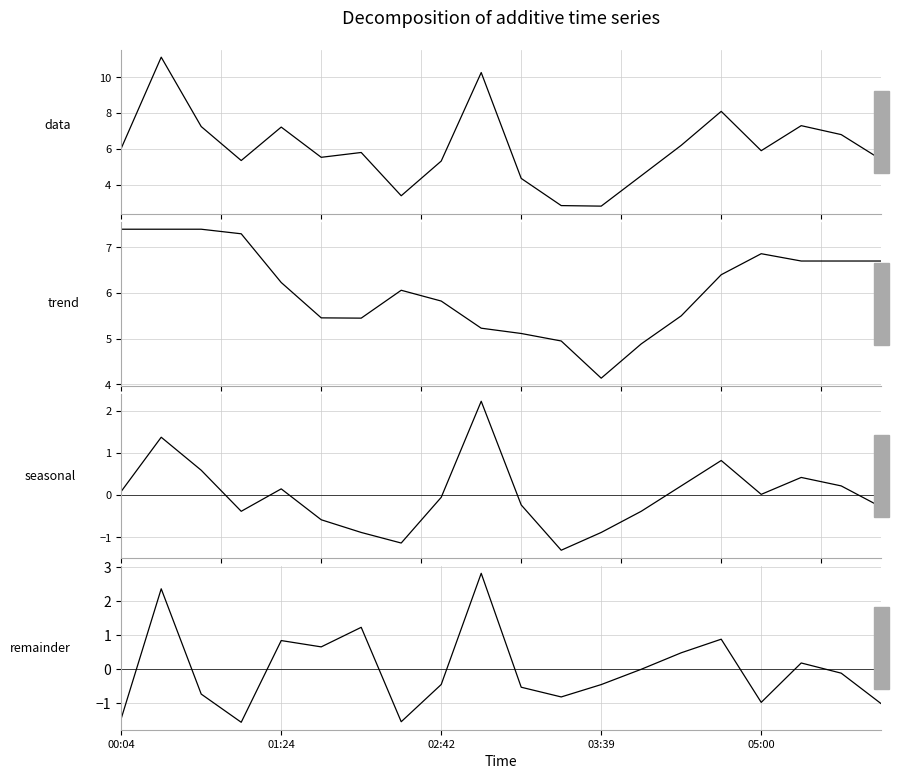

What are all the series names shown in the legend?

P1 (data), trend, seasonal, remainder